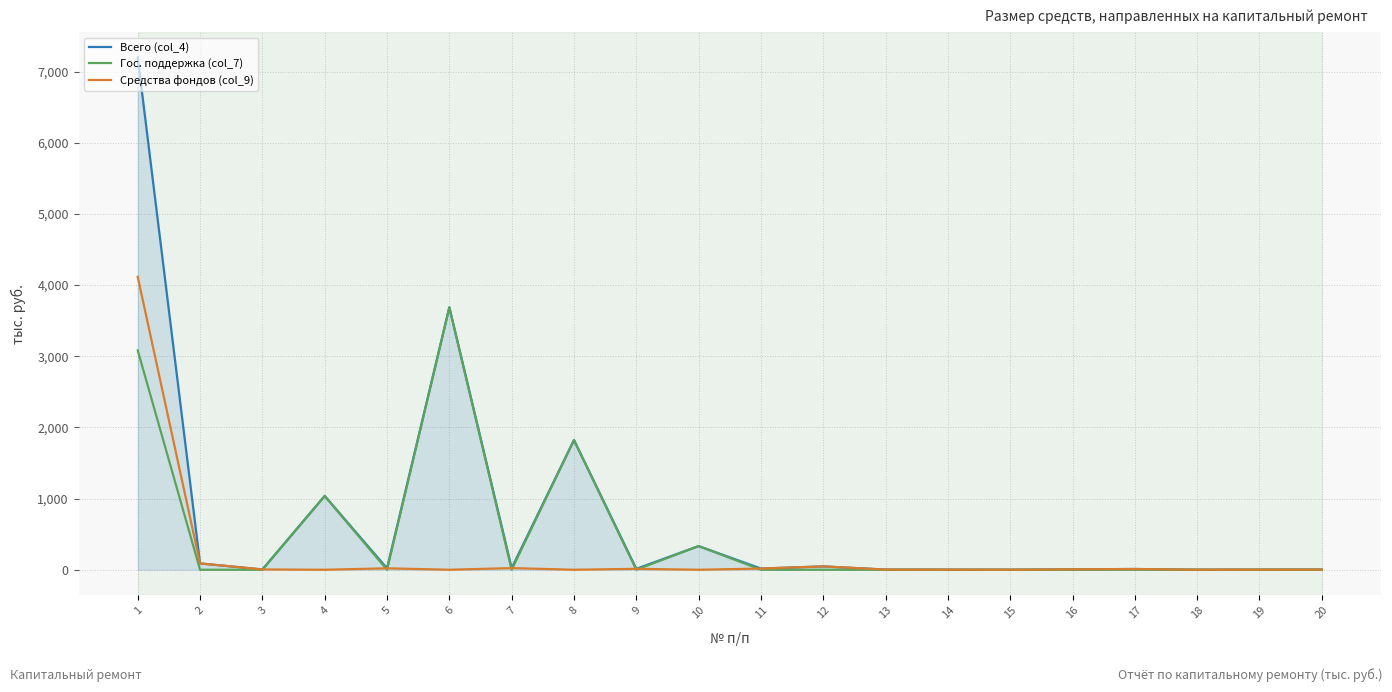

Does the chart display data point markers on the line(s)?

No